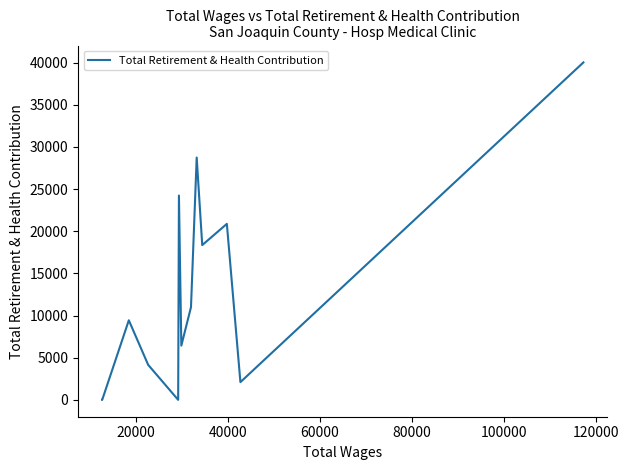

What is the difference between the maximum and minimum values?

40028